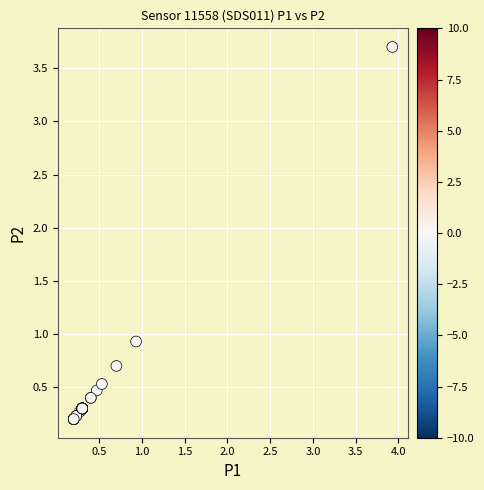

What Y value in the scatter plot is closest to 1?

0.9